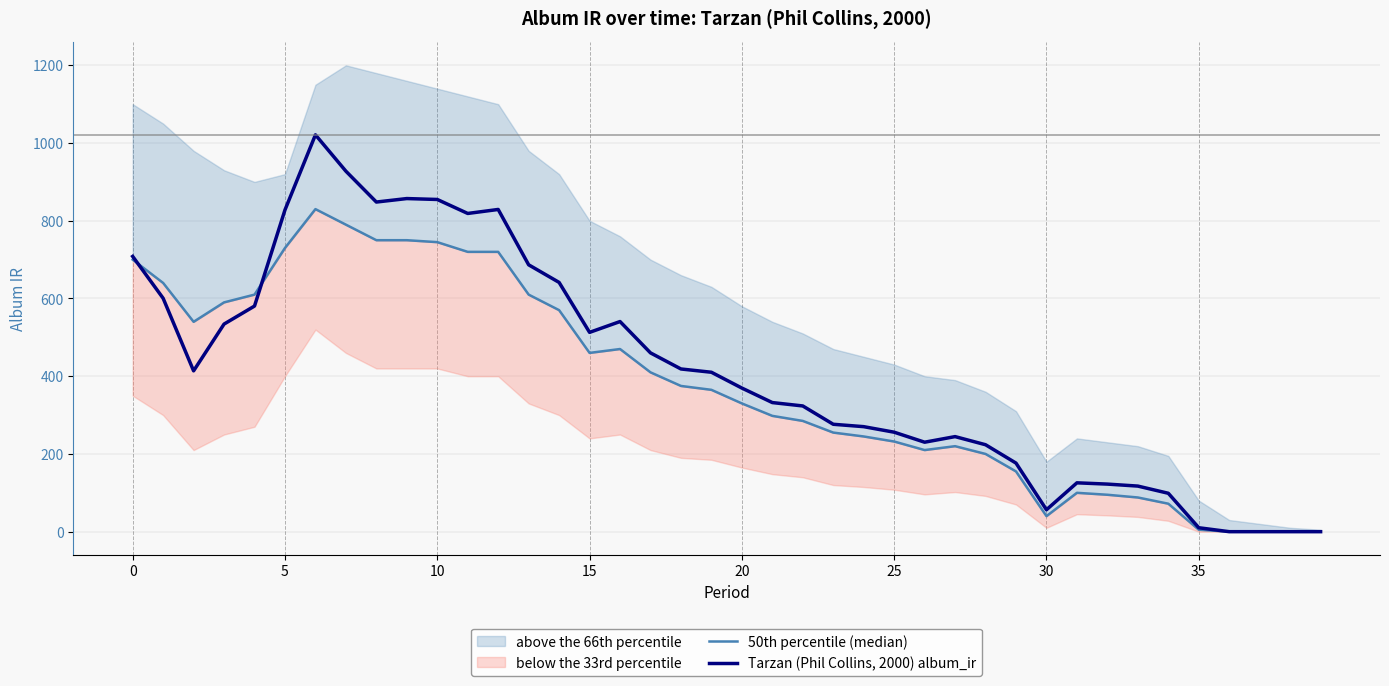

True or false: Tarzan (Phil Collins, 2000) album_ir has more than 1 points higher than both neighbors.

True